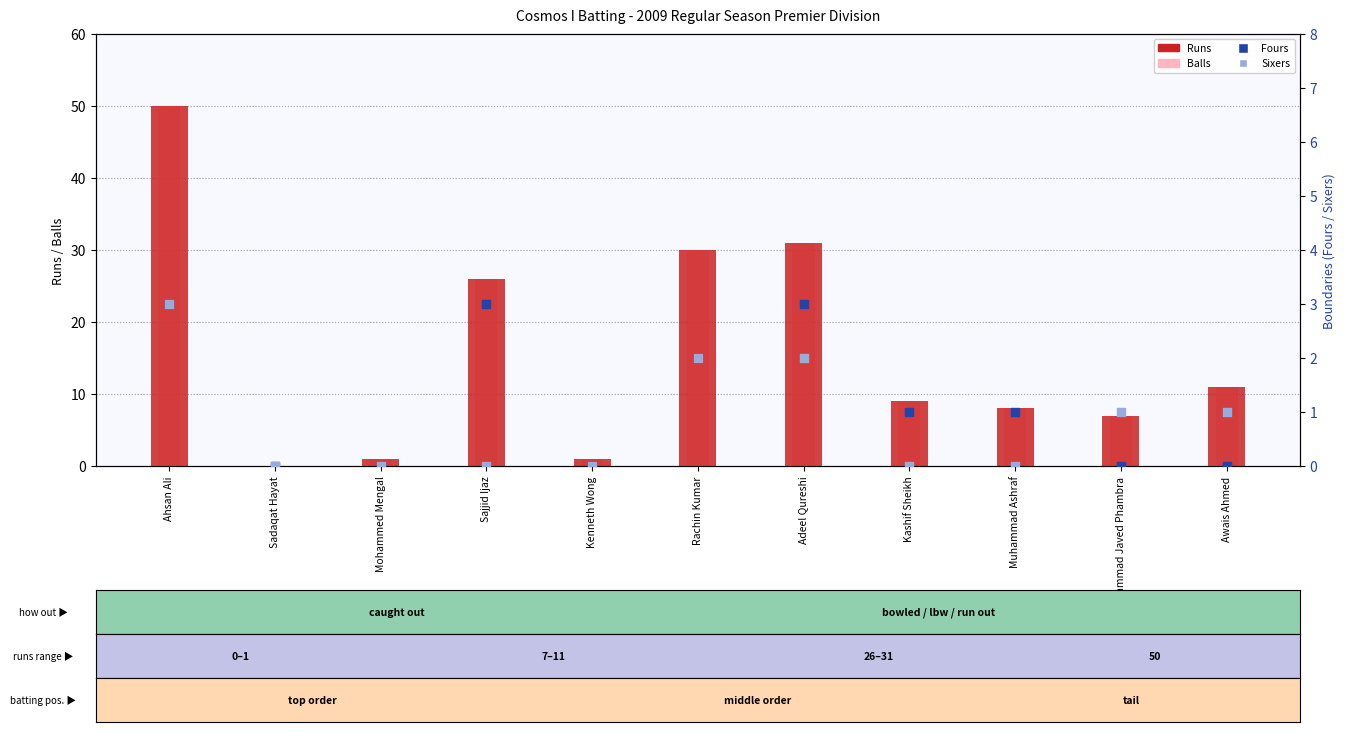

What are all the series names shown in the legend?

Runs, Balls, Fours, Sixers